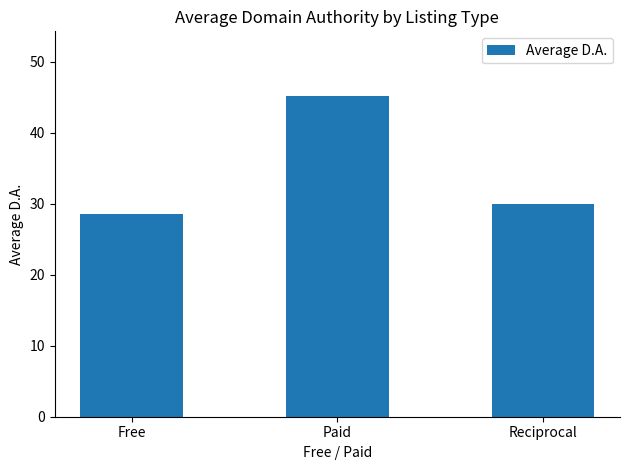

At which category does the chart reach its peak across all series?

Paid